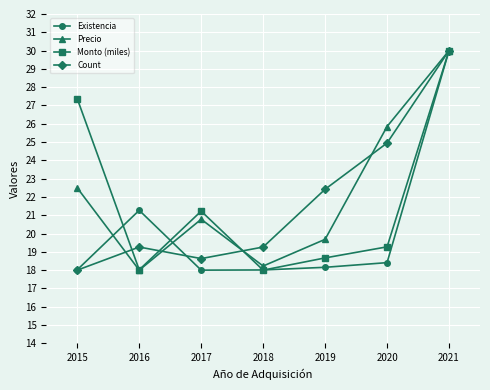

What is the spread (max minus min) of values at 2016?

3.3